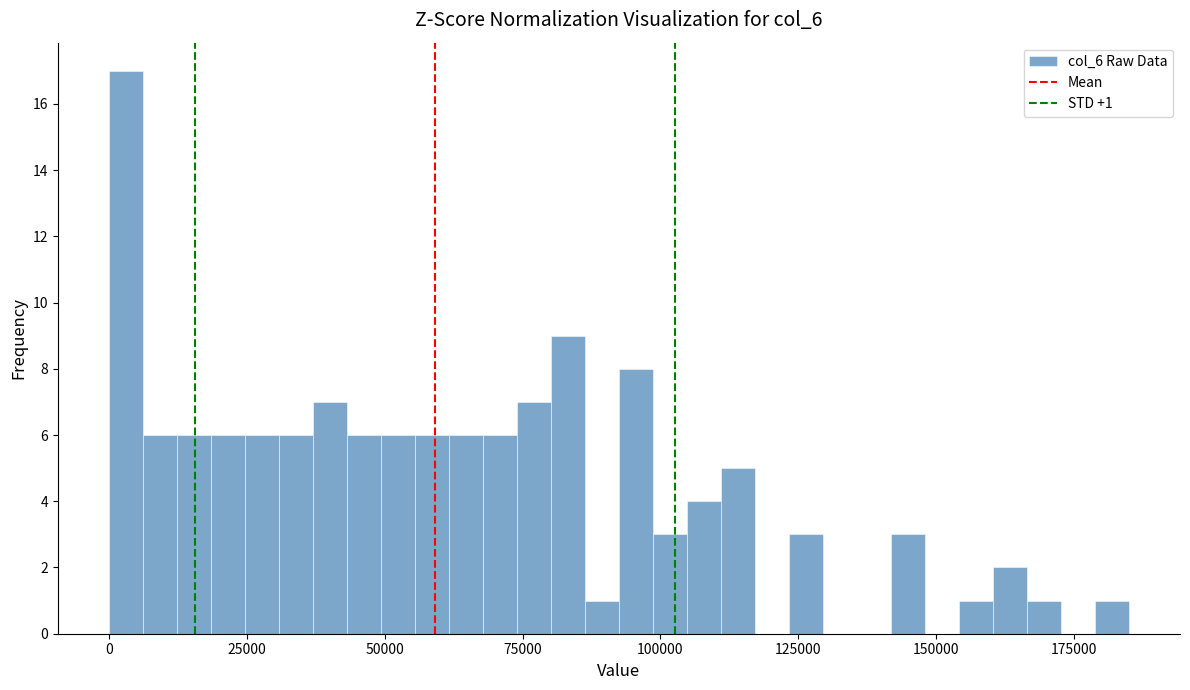

Around what value on the x-axis is the tallest bar? Give the approximate position of its centre, as read against the axis.

5000